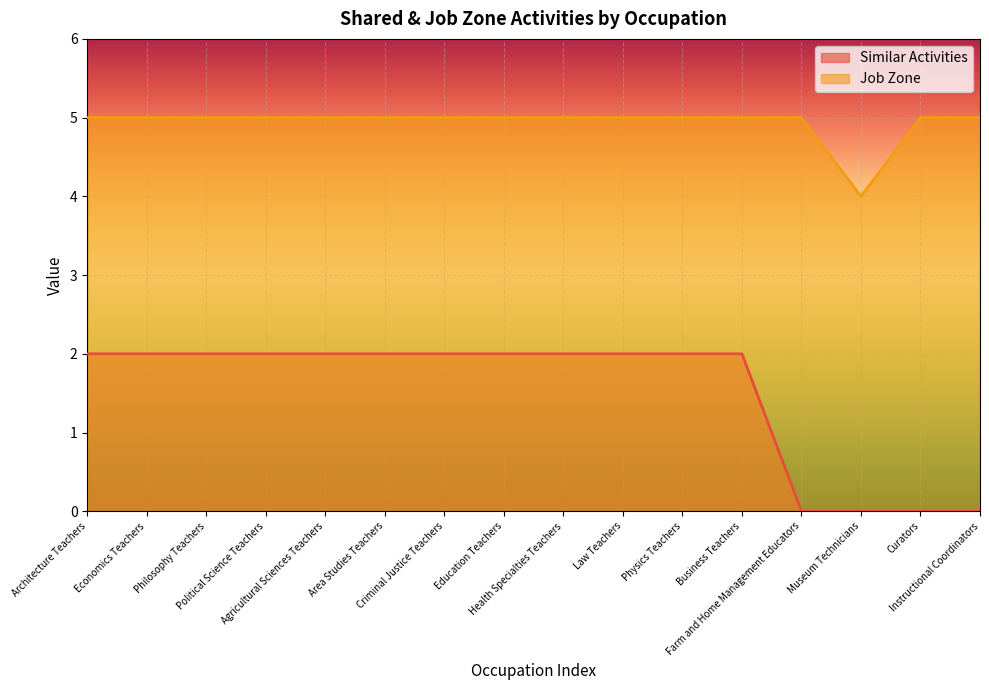

What is the label of the 11th point from the left?

Physics Teachers